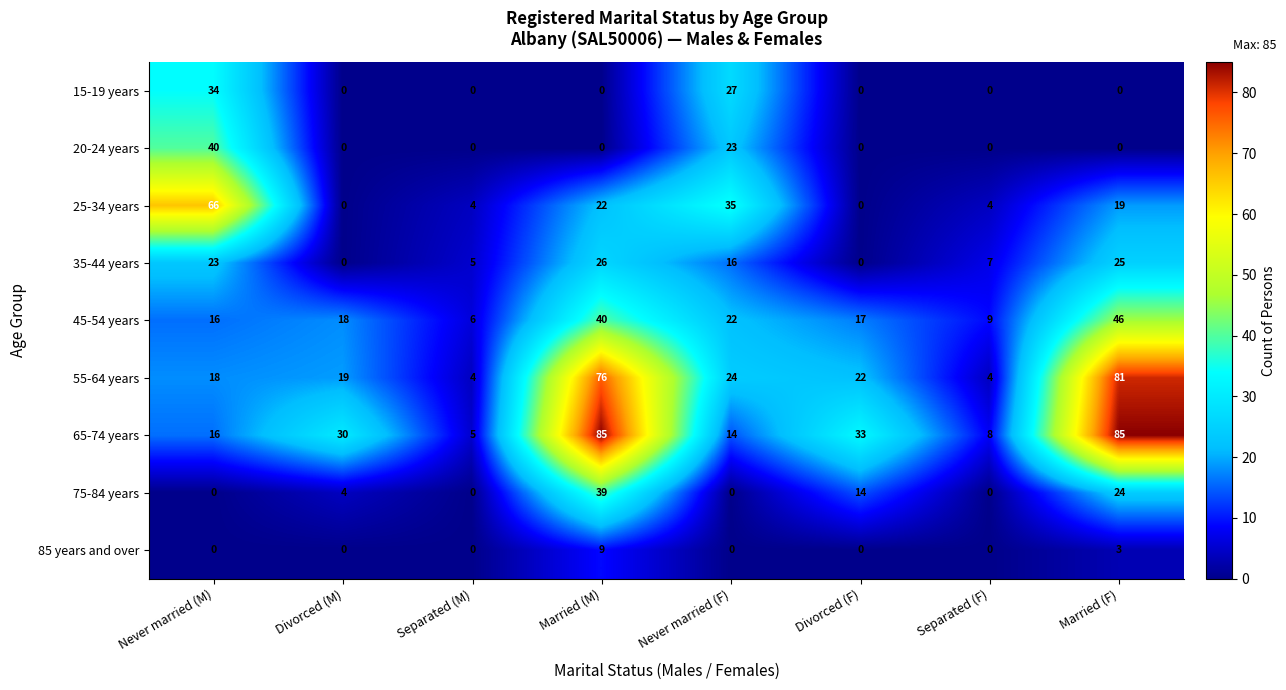

What is the maximum value shown in the chart?

85